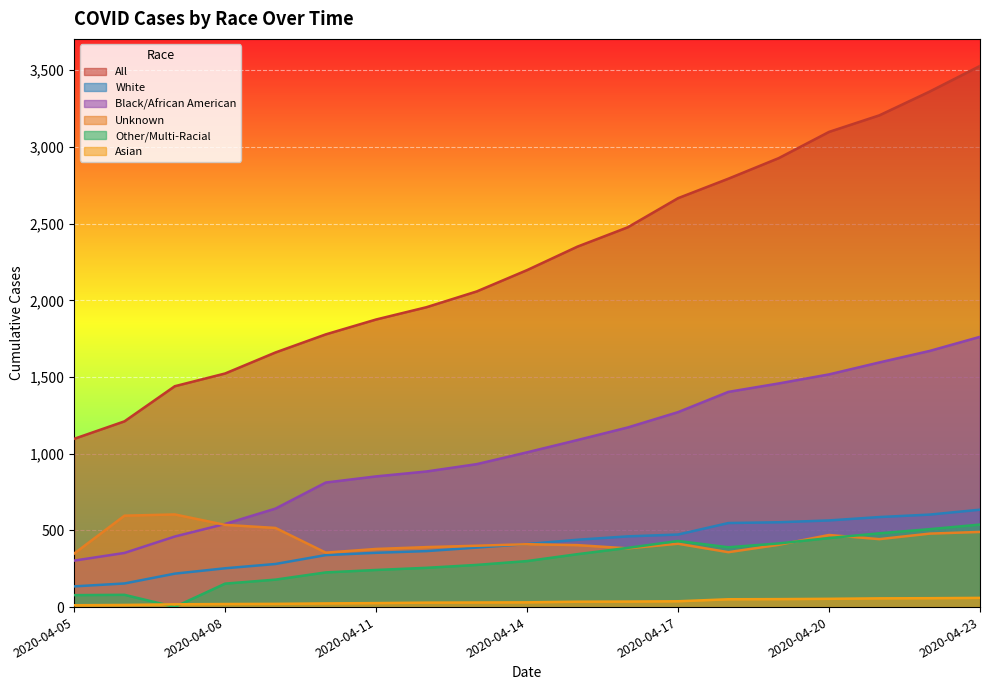

What is the spread (max minus min) of values at 2020-04-05?

1085